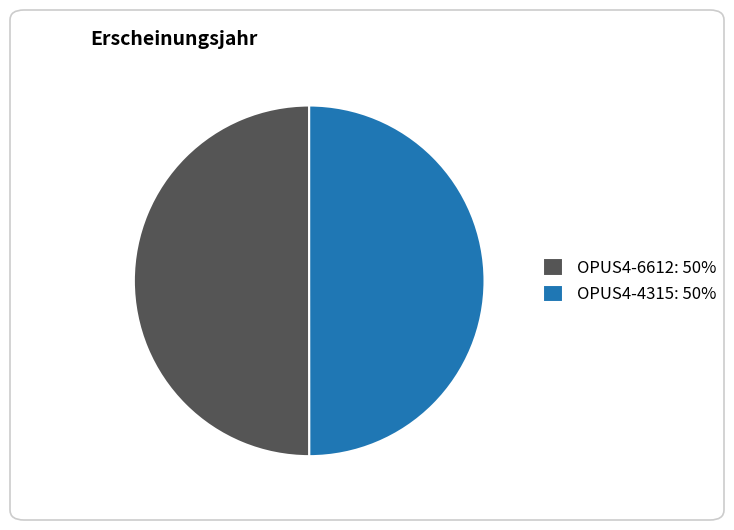

Is it true that OPUS4-4315: 50% is 43% of the pie?

False